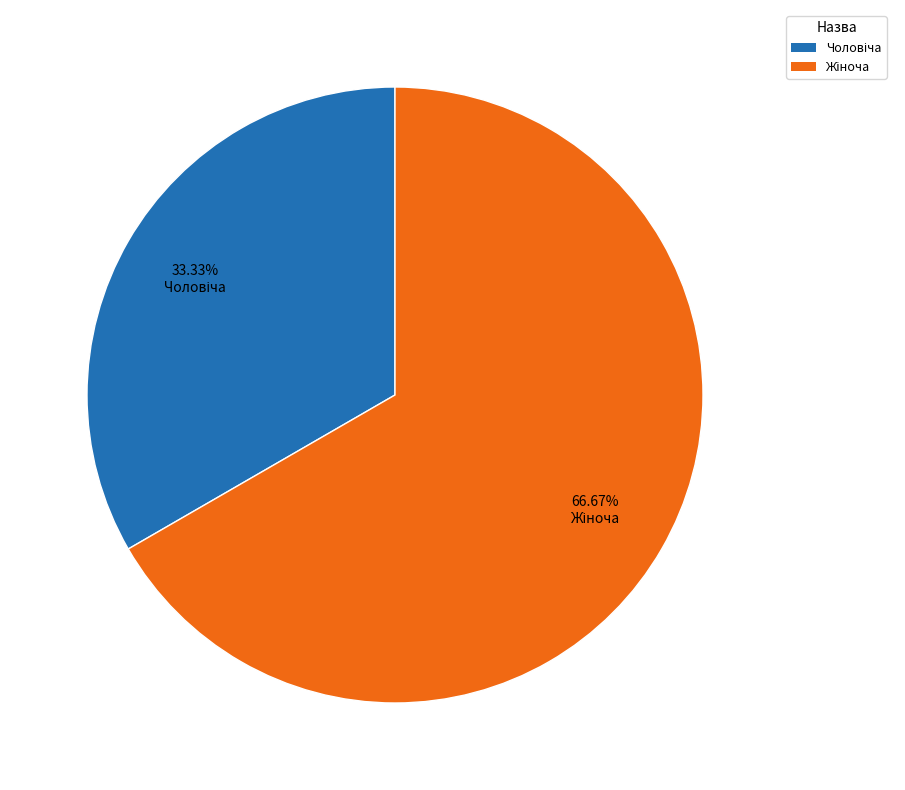

Is there any slice that represents more than half of the pie?

Yes